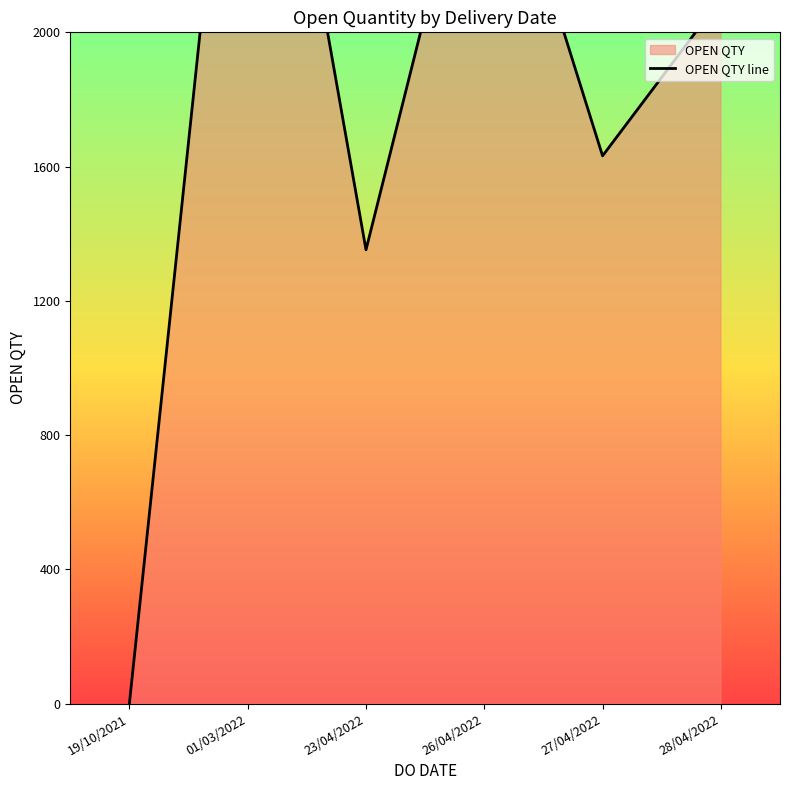

What is the minimum value shown in the chart?

1